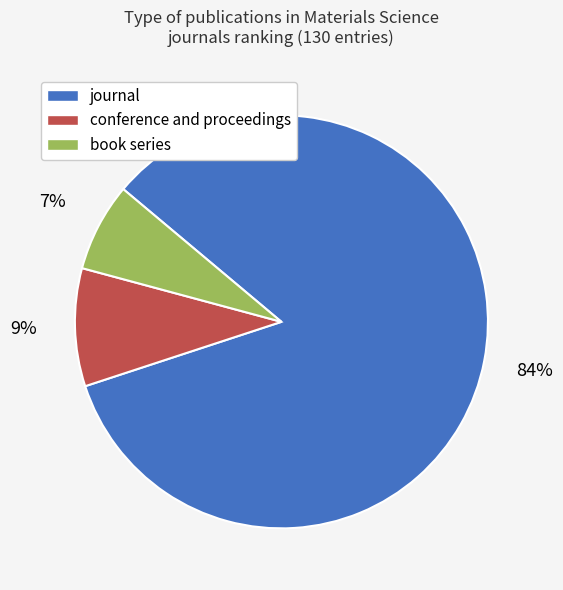

Which slice is the smallest?

book series